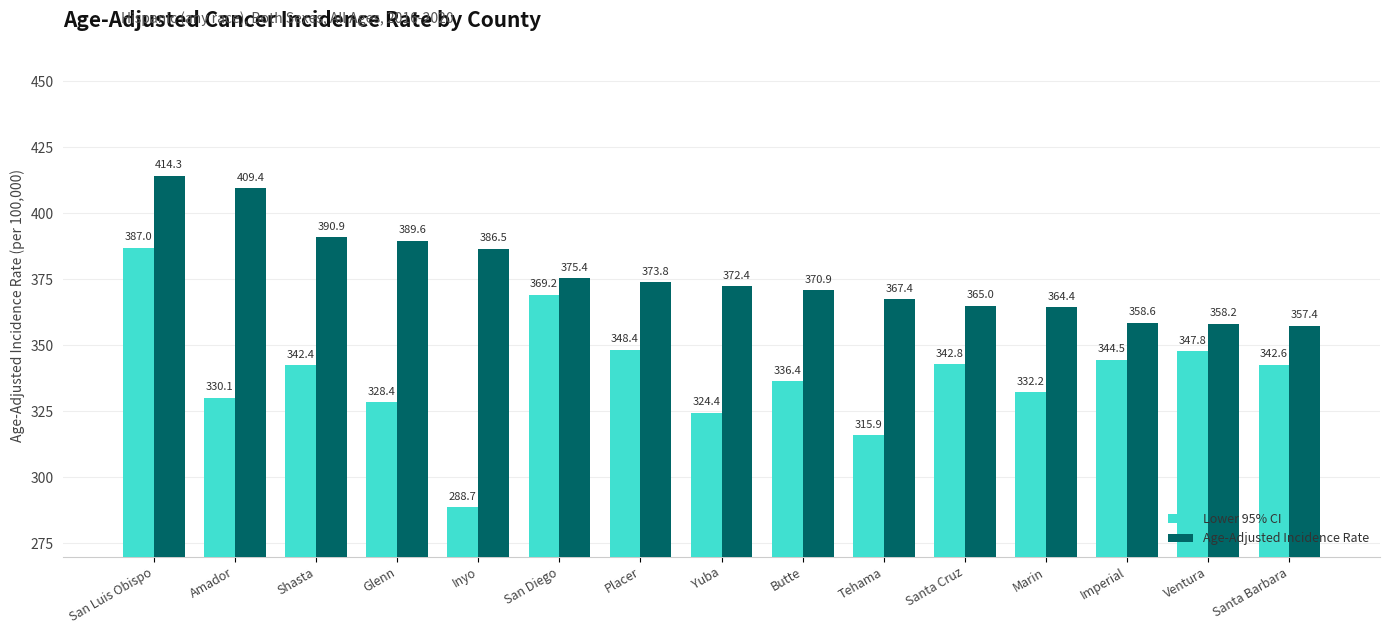

What is the spread (max minus min) of values at San Diego?

6.2